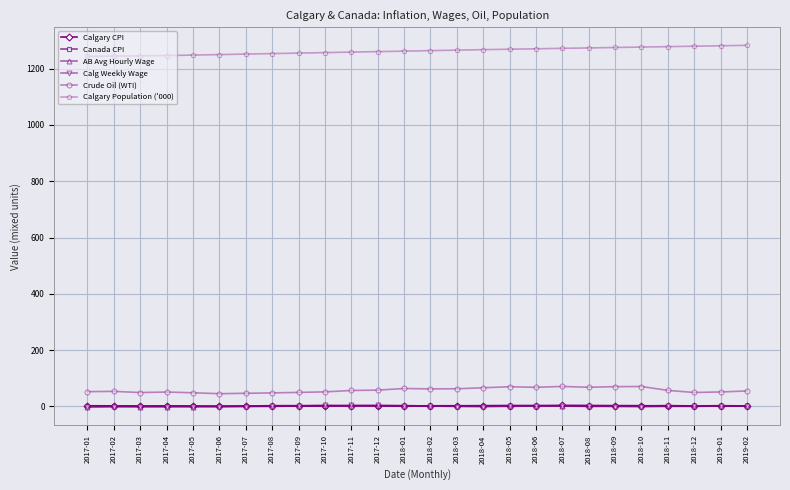

What is the label of the 20th point from the right?

2017-07